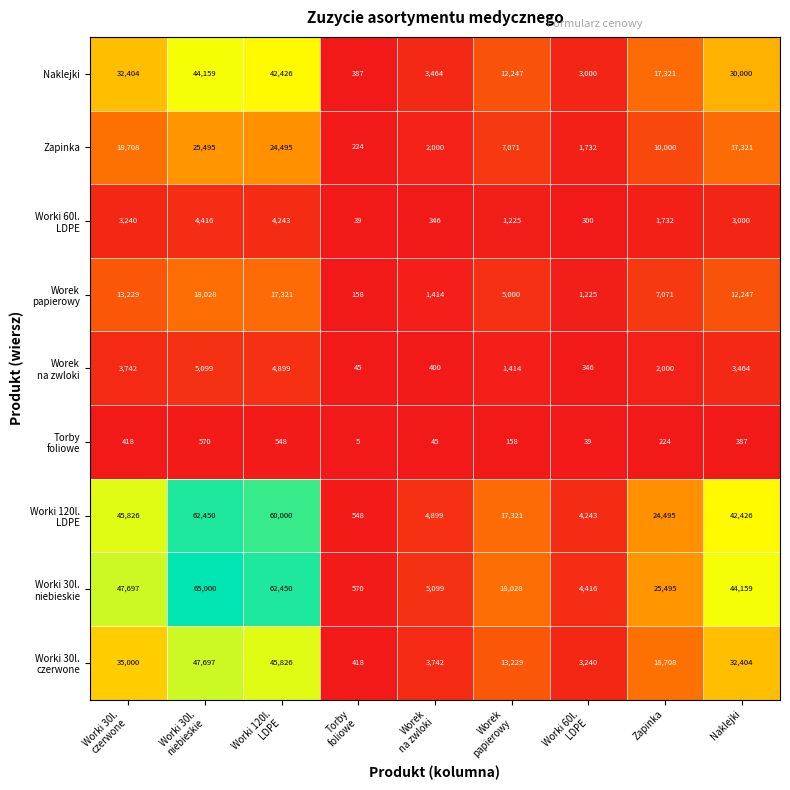

What is the maximum value shown in the chart?

65000